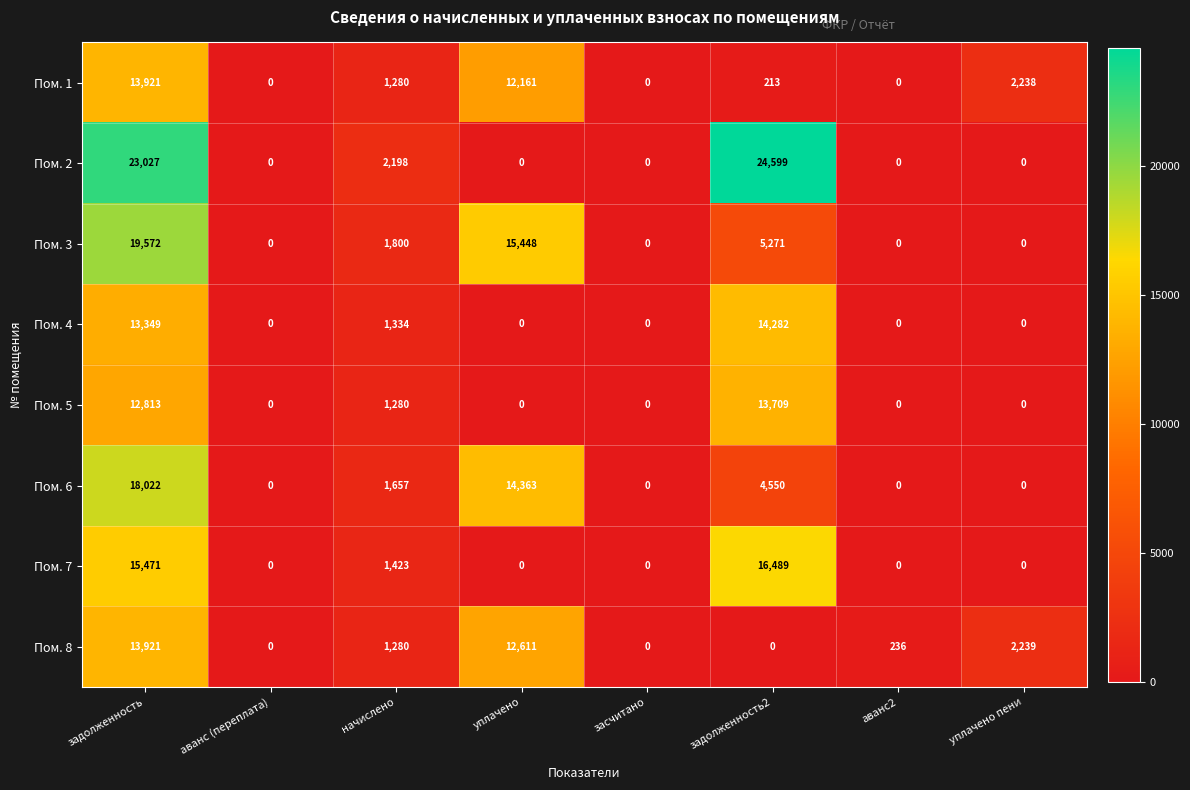

What is the difference between the maximum and minimum values in the Пом. 1 series?

13921